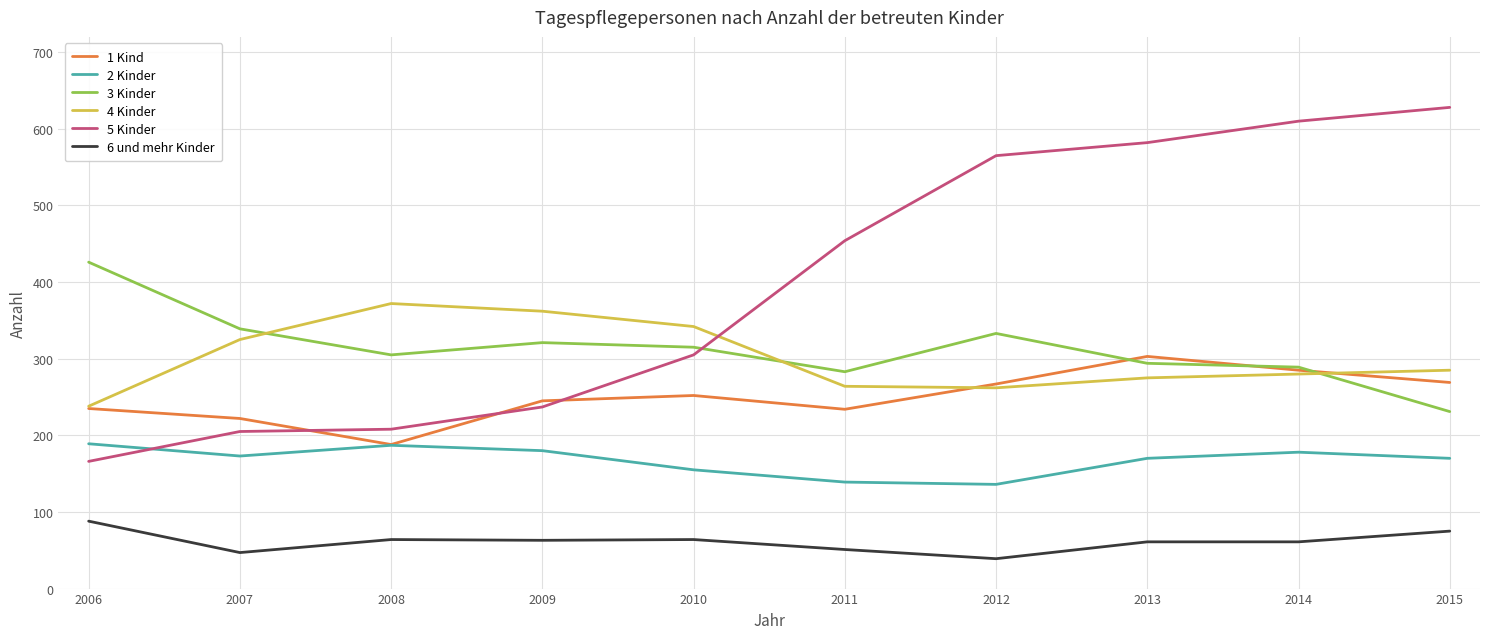

True or false: 6 und mehr Kinder has a value of 51 at 2011.

True